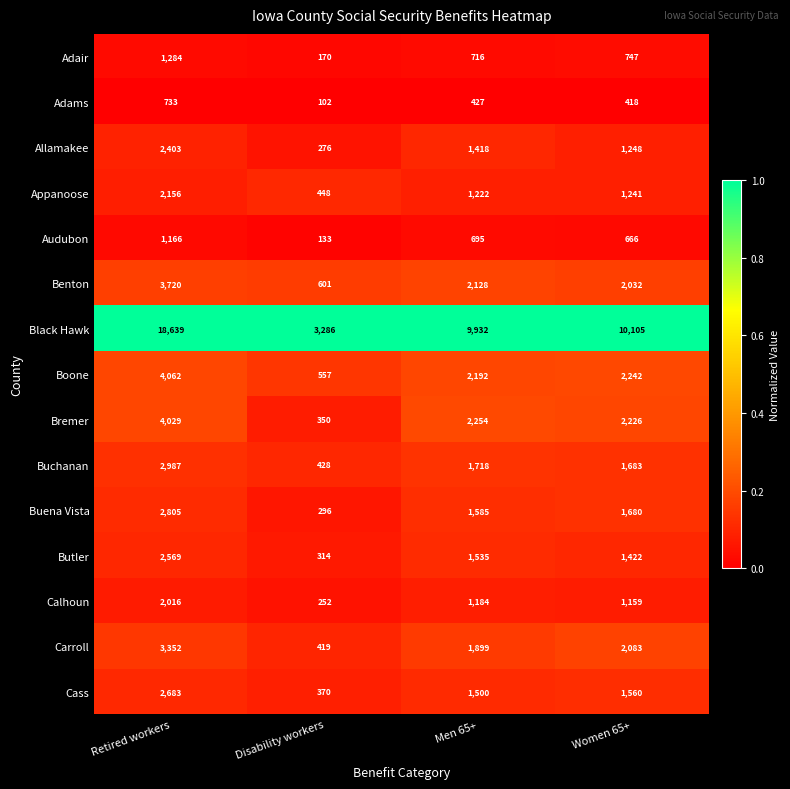

What is the total value across all series at Disability workers?

8002